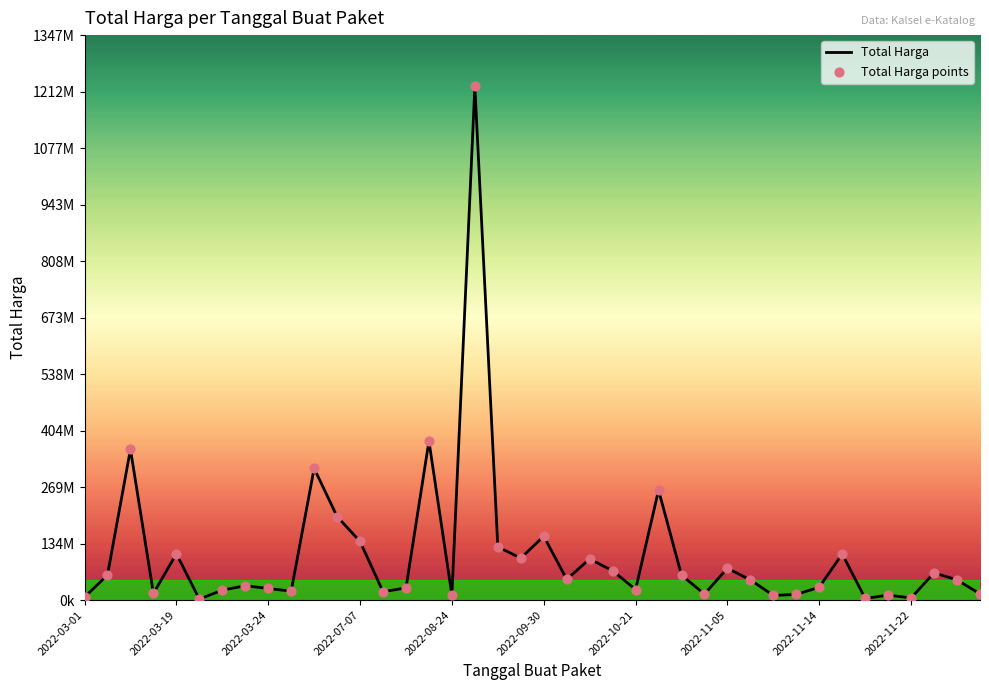

Does the chart have visible grid lines?

No